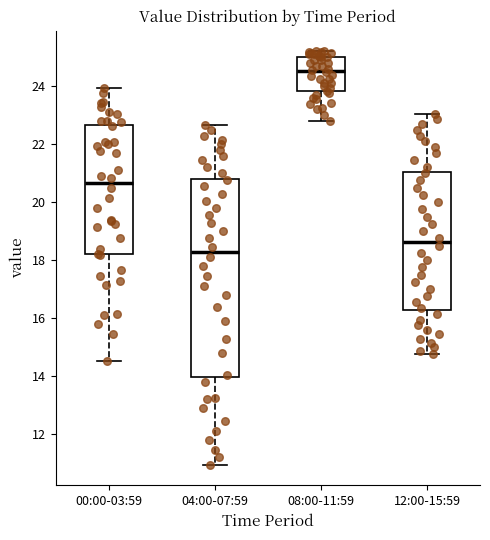

Reading left to right, transcribe this box plot: for each box, give where its median line is, the range the box spans, and where its two whiskers end, as read against the y-axis. The values are not printed on the chart, so give them approximately, as read against the axis.

00:00-03:59: median 20.6, box 18.2 to 22.6, whiskers 14.6 to 24.0
04:00-07:59: median 18.2, box 14.0 to 20.8, whiskers 11.0 to 22.6
08:00-11:59: median 24.6, box 23.8 to 25.0, whiskers 22.8 to 25.2
12:00-15:59: median 18.6, box 16.4 to 21.0, whiskers 14.8 to 23.0